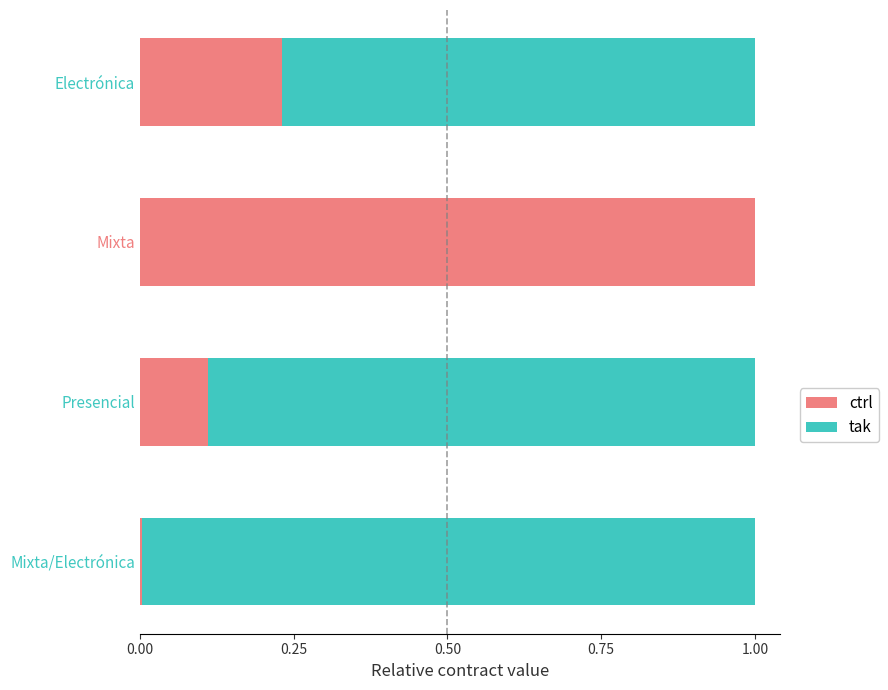

The value of ctrl at Mixta is 1.0. True or false?

True